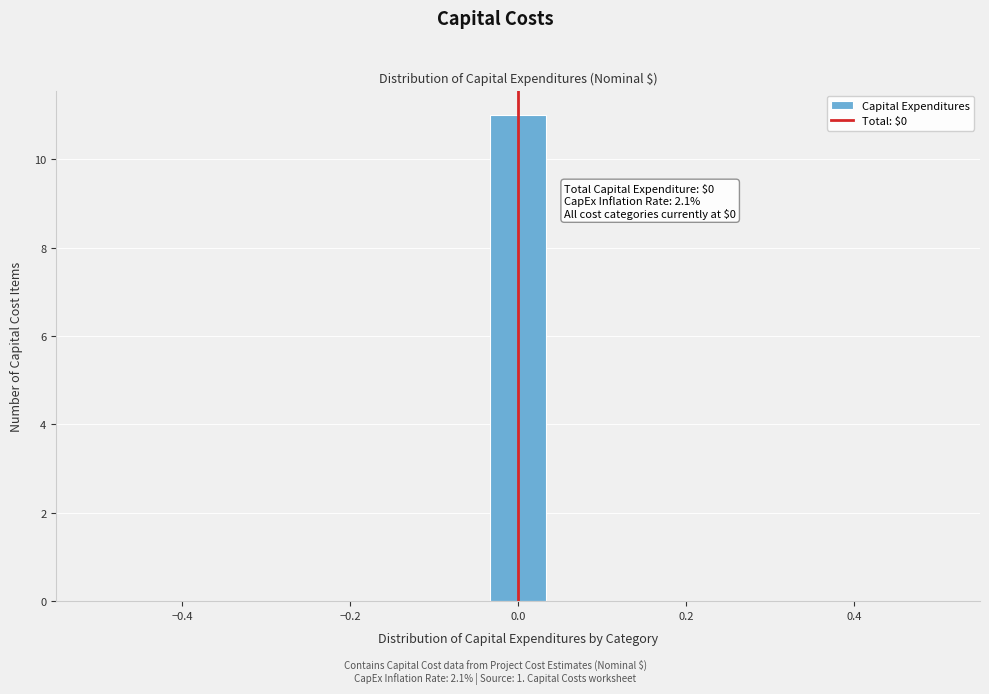

Around what value on the x-axis is the tallest bar? Give the approximate position of its centre, as read against the axis.

0.00